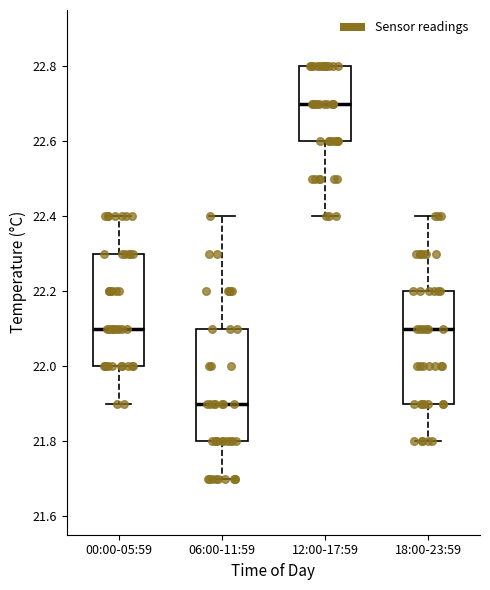

Reading left to right, read every box against the y-axis: the position of its median line, the range the box covers, and the ends of its whiskers. The values are not printed on the chart, so give them approximately, as read against the axis.

00:00-05:59: median 22.1, box 22.0 to 22.3, whiskers 21.9 to 22.4
06:00-11:59: median 21.9, box 21.8 to 22.1, whiskers 21.7 to 22.4
12:00-17:59: median 22.7, box 22.6 to 22.8, whiskers 22.4 to 22.8
18:00-23:59: median 22.1, box 21.9 to 22.2, whiskers 21.8 to 22.4